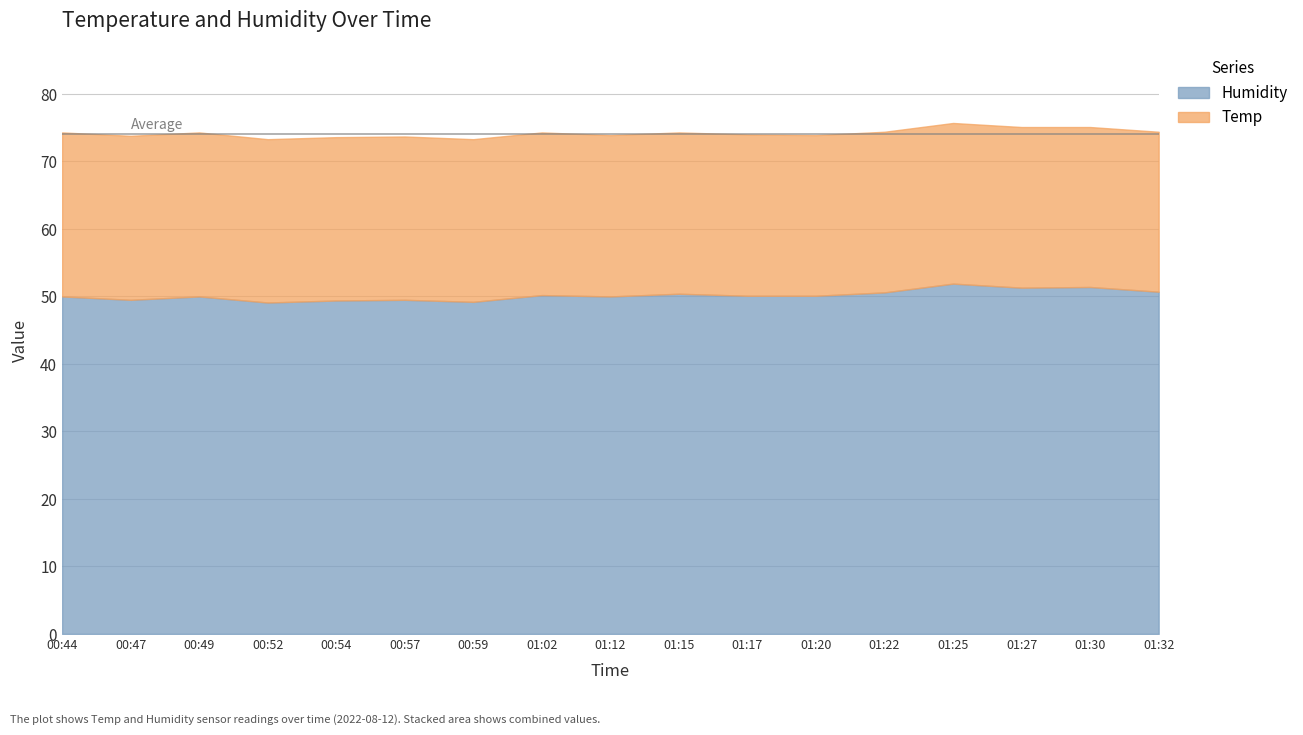

True or false: Humidity and Temp intersect in this chart.

False